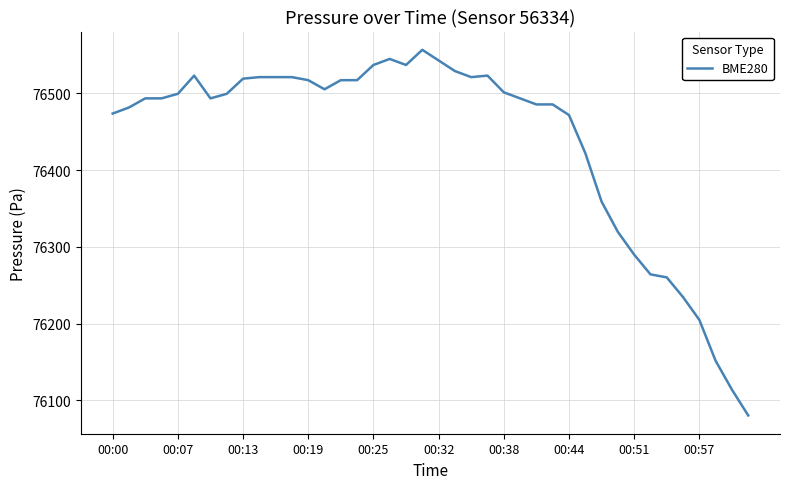

What is the maximum value shown in the chart?

76556.8